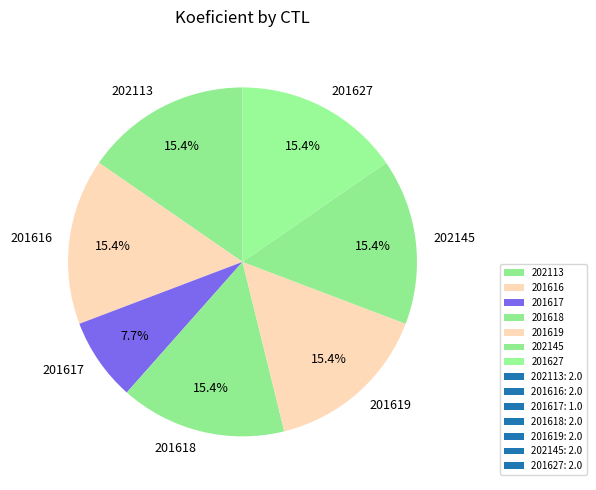

To the nearest percent, what is the difference between the largest and smallest slice percentages?

8%